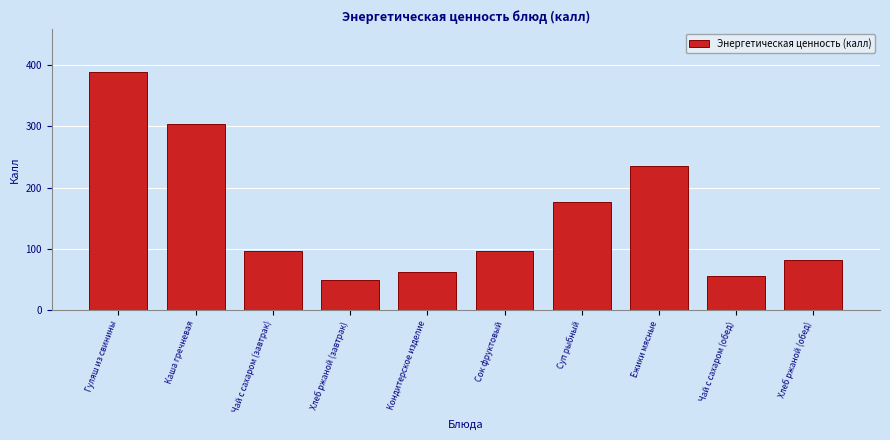

Reading left to right, transcribe all the data shown in this chart.

388.6	303.0	96.8	49.6	63.0	96.8	176.8	235.2	56.0	82.7